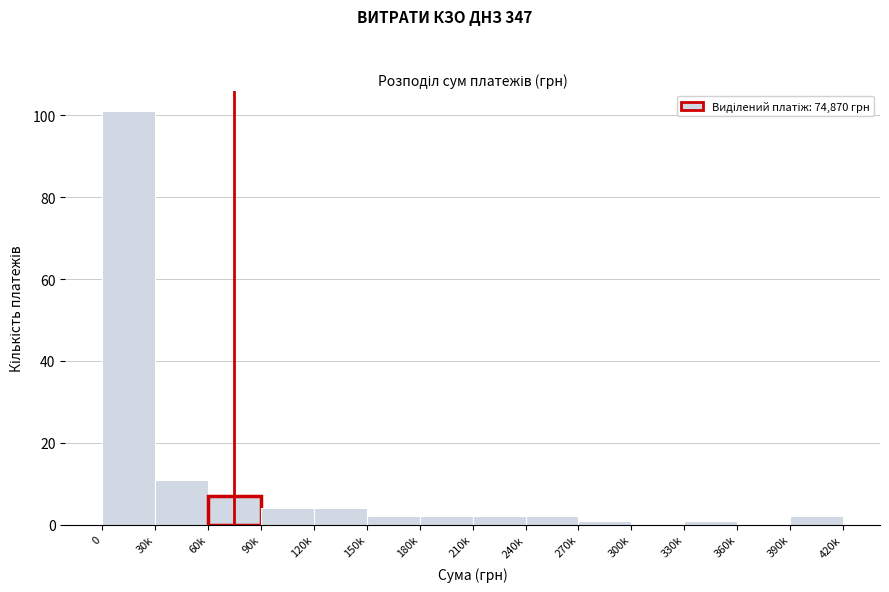

Reading left to right, list all the values displayed in this chart.

0=101	30k=11	60k=7	90k=4	120k=4	150k=2	180k=2	210k=2	240k=2	270k=1	300k=0	330k=1	360k=0	390k=2